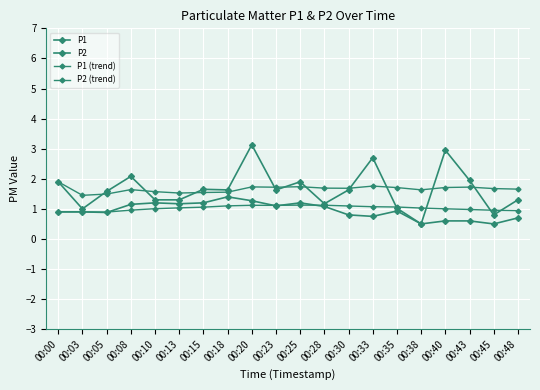

Does the chart have visible grid lines?

Yes